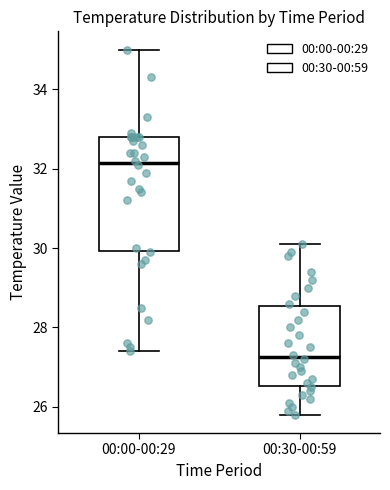

Where is the upper edge of the box for 00:30-00:59 on the y-axis? The values are not printed on the chart, so give them approximately, as read against the axis.

28.6